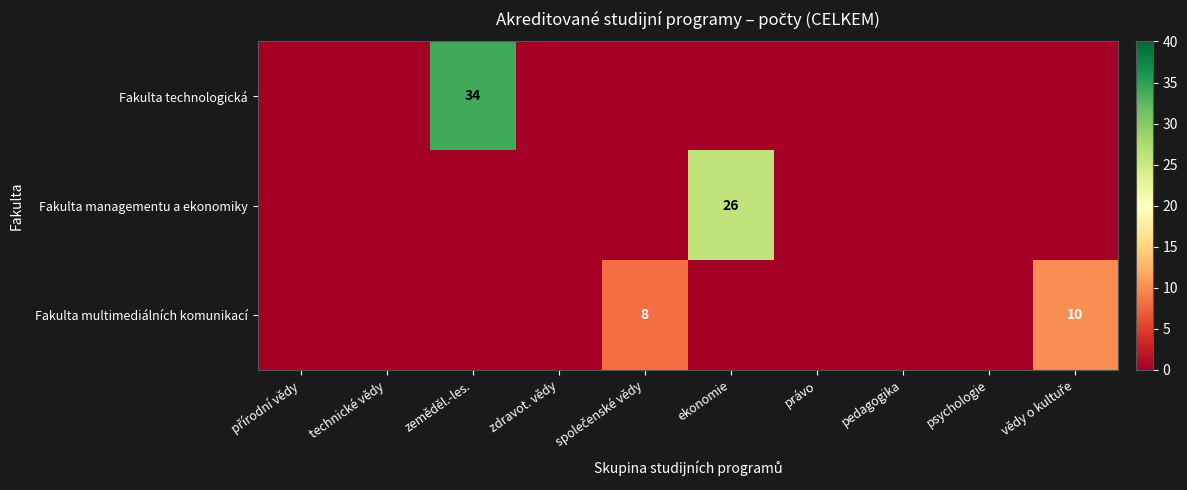

Is the value of Fakulta technologická at právo greater than the value of Fakulta managementu a ekonomiky at zdravot. vědy?

No